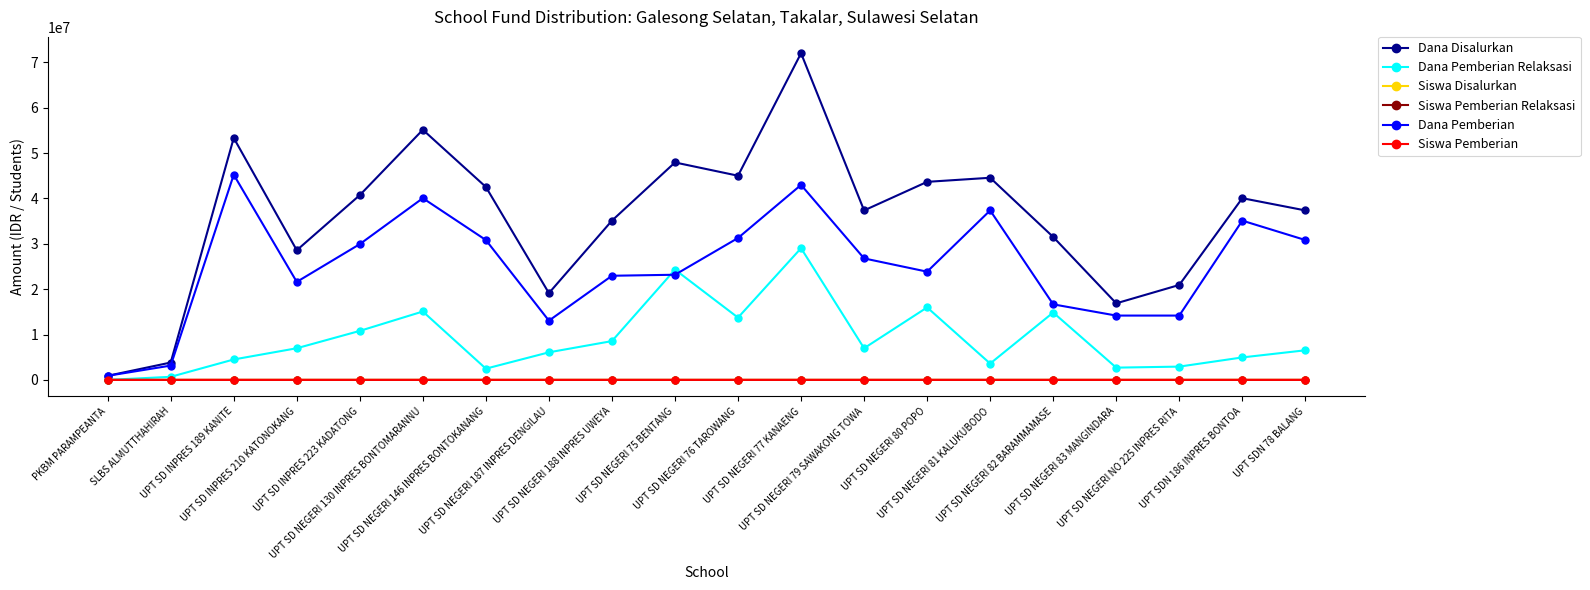

What position from the left is UPT SD NEGERI 82 BARAMMAMASE?

16